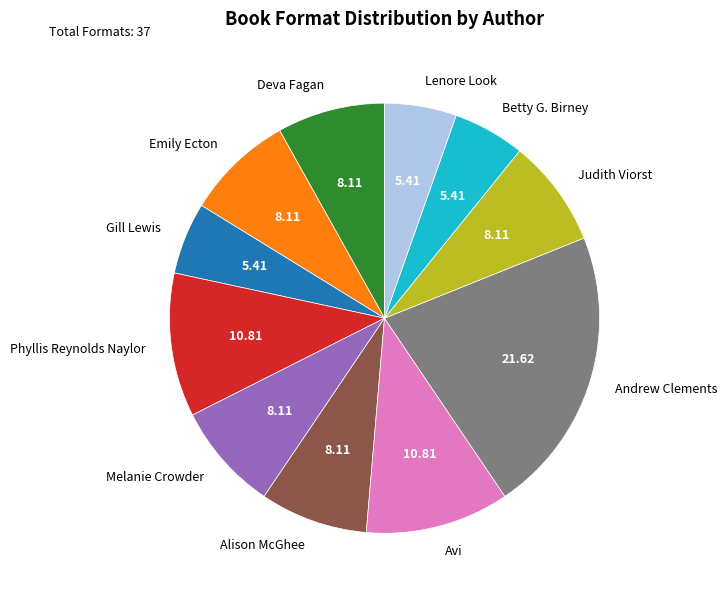

Which has a higher value, Andrew Clements or Gill Lewis?

Andrew Clements